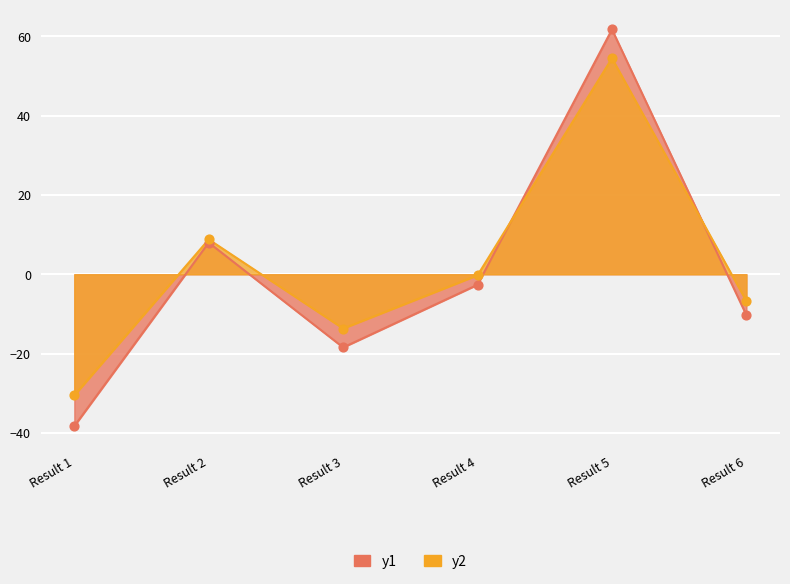

Which series reaches the minimum Y coordinate?

y1